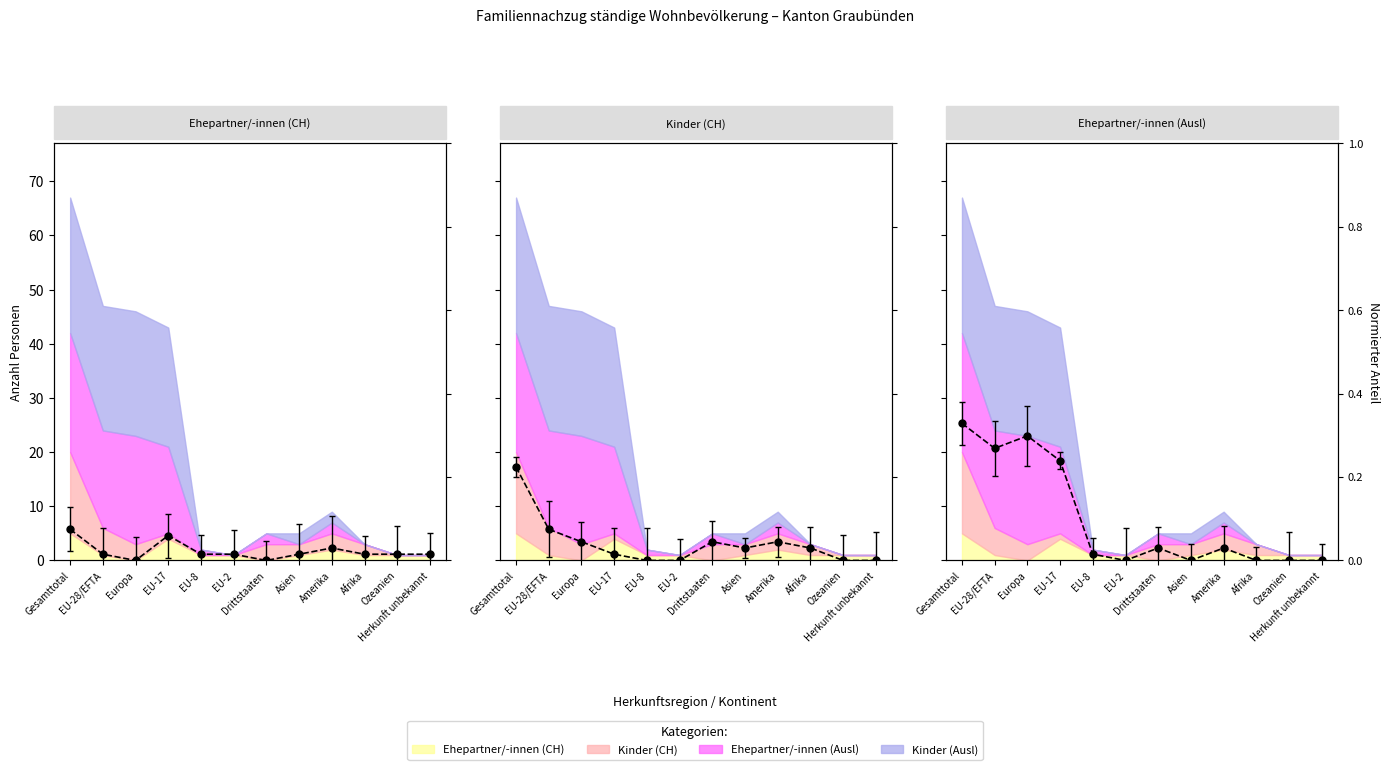

Is the value of Kinder (CH) at EU-8 greater than the value of Kinder (Ausl) at Afrika?

No